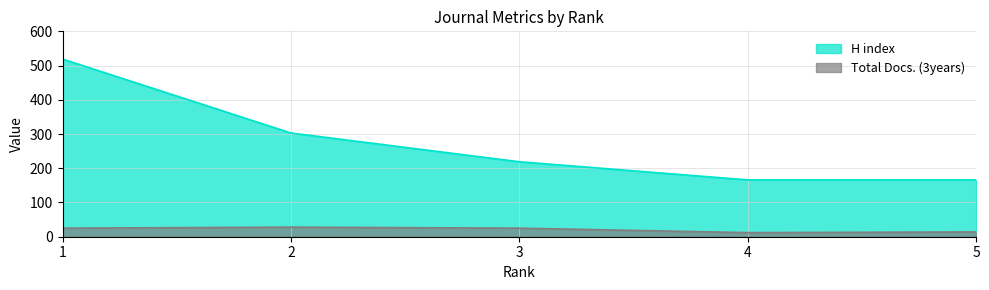

What is the sum of the H index values at 4 and 3?

385